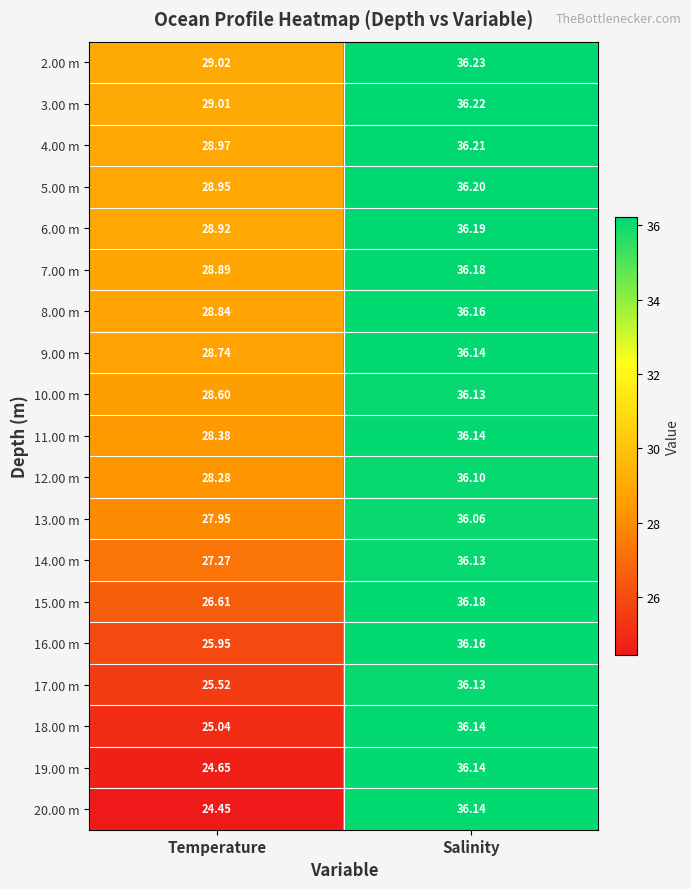

Rank the categories by 12.00 m value from lowest to highest.

Temperature, Salinity